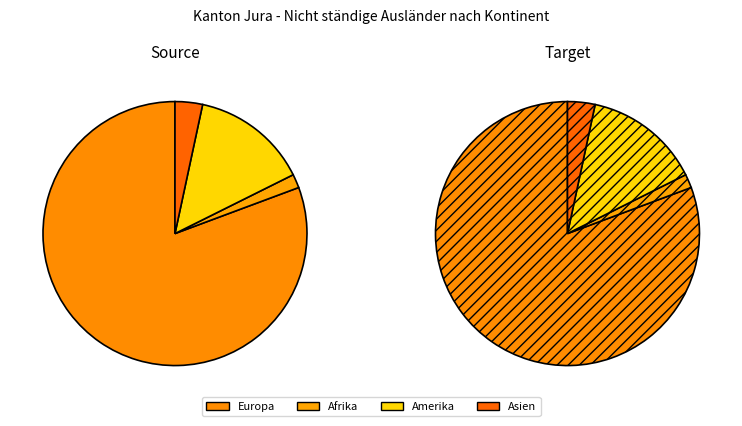

The Amerika slice represents 14% of the pie. True or false?

True